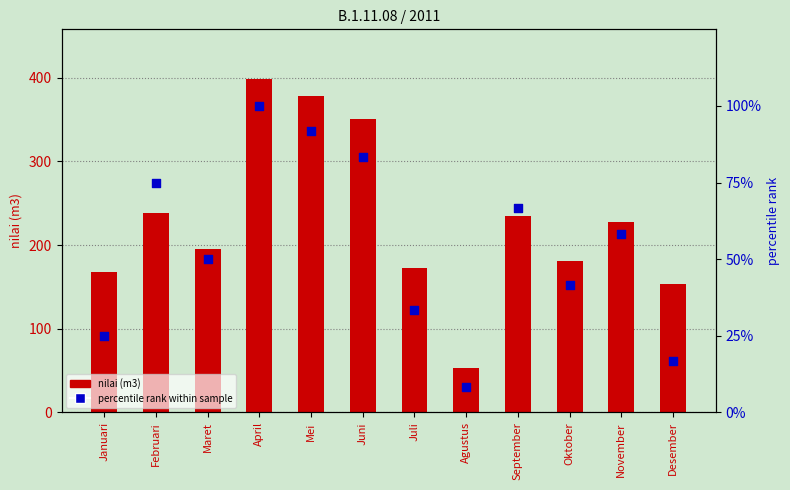

Is the value of nilai (m3) at Januari greater than the value of percentile rank within sample at November?

Yes